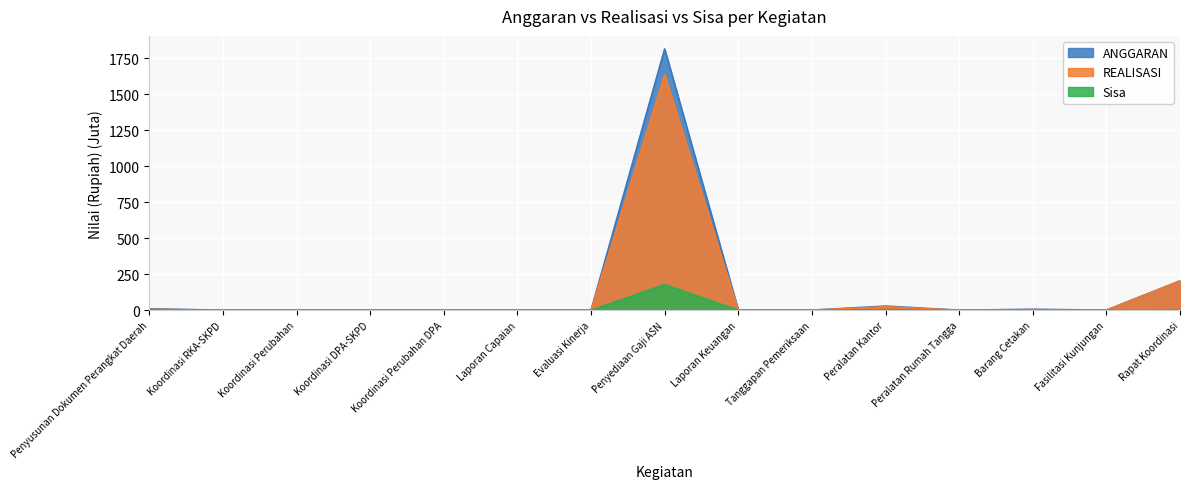

What is the value of the ANGGARAN point at the 7th from the left?

2.0